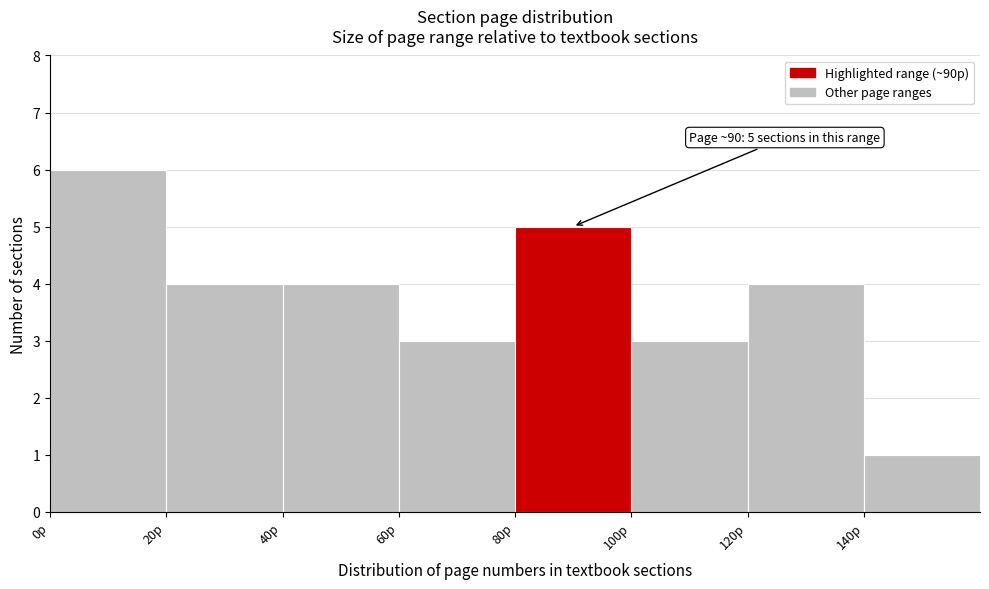

Over which range of the x-axis is the bar tallest?

0 to 20